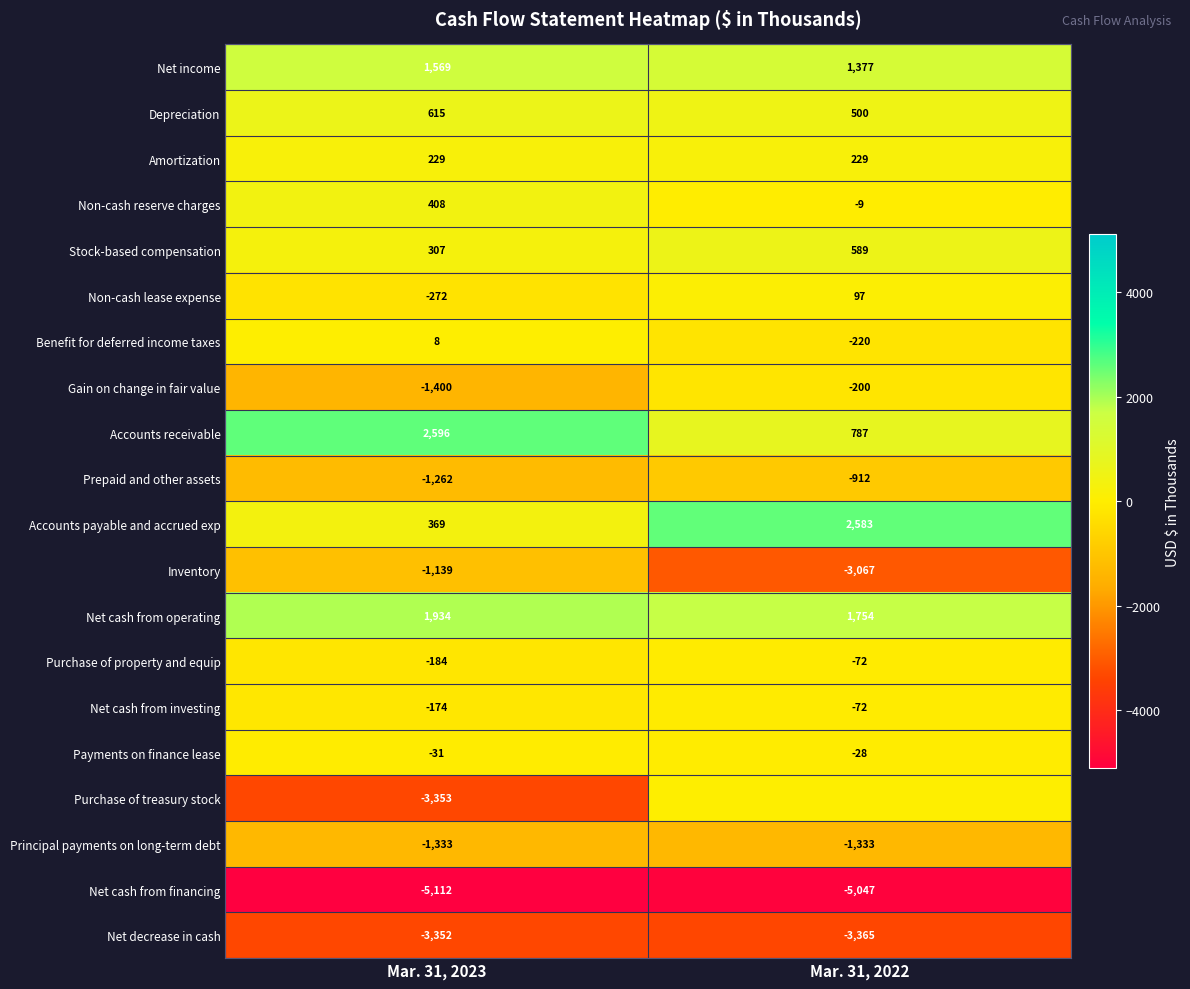

Rank the categories by Net cash from investing value from lowest to highest.

Mar. 31, 2023, Mar. 31, 2022